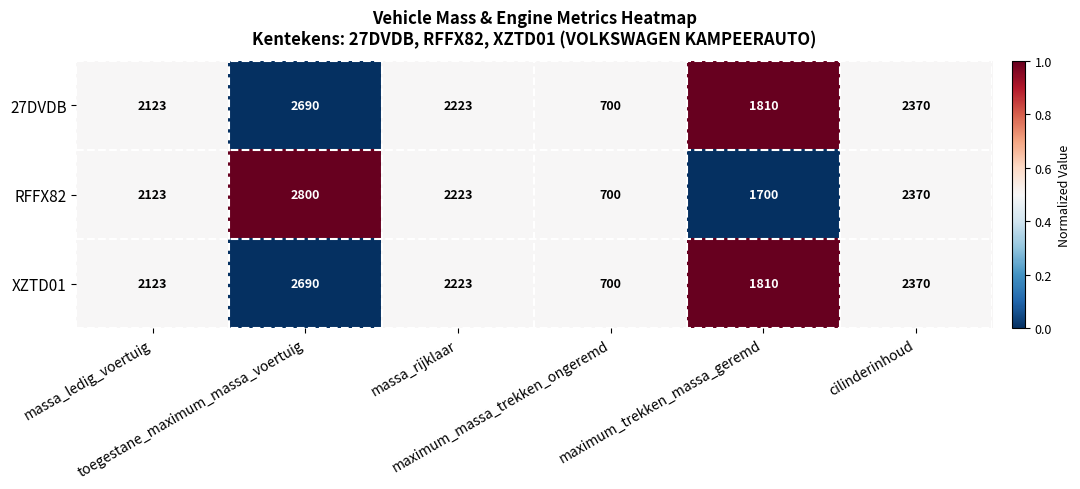

What is the maximum value shown in the chart?

2800